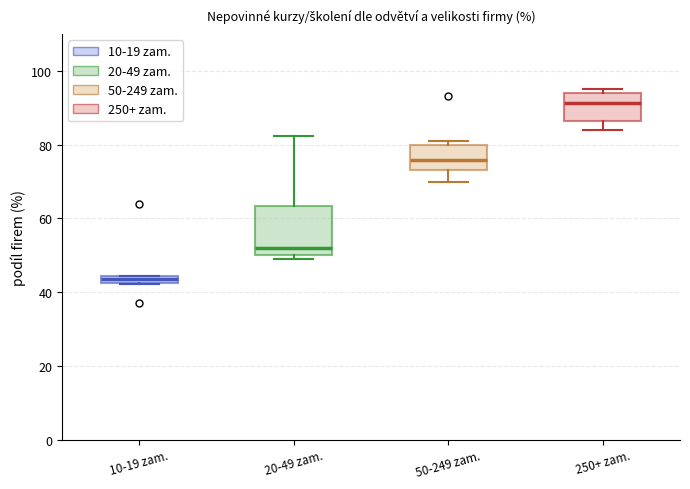

Which box's median line is the lowest?

10-19 zam.